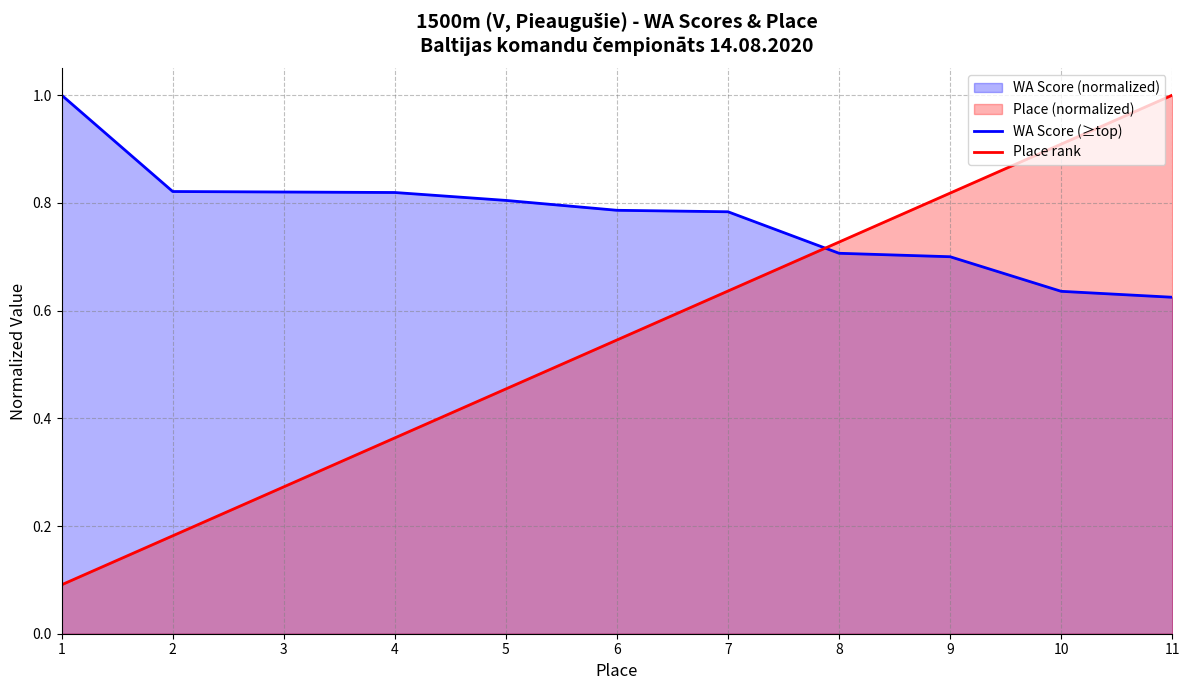

How many lines are shown in the chart?

2